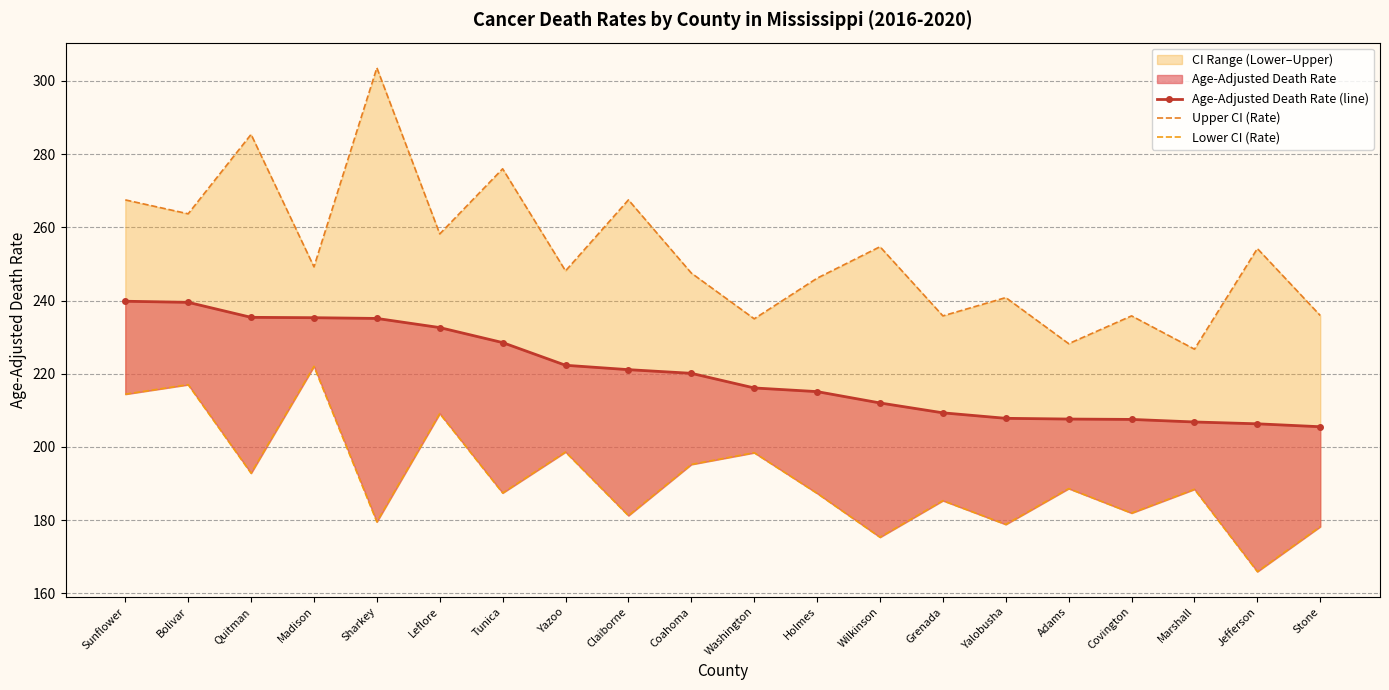

At which label is Upper CI (Rate) closest to 265?

Bolivar